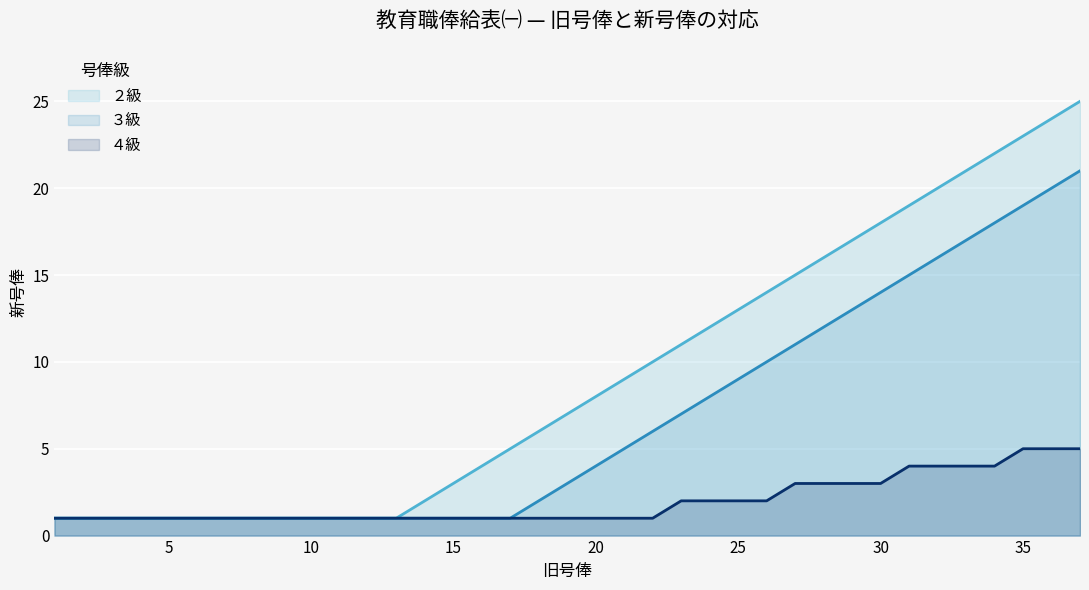

How many lines are shown in the chart?

3